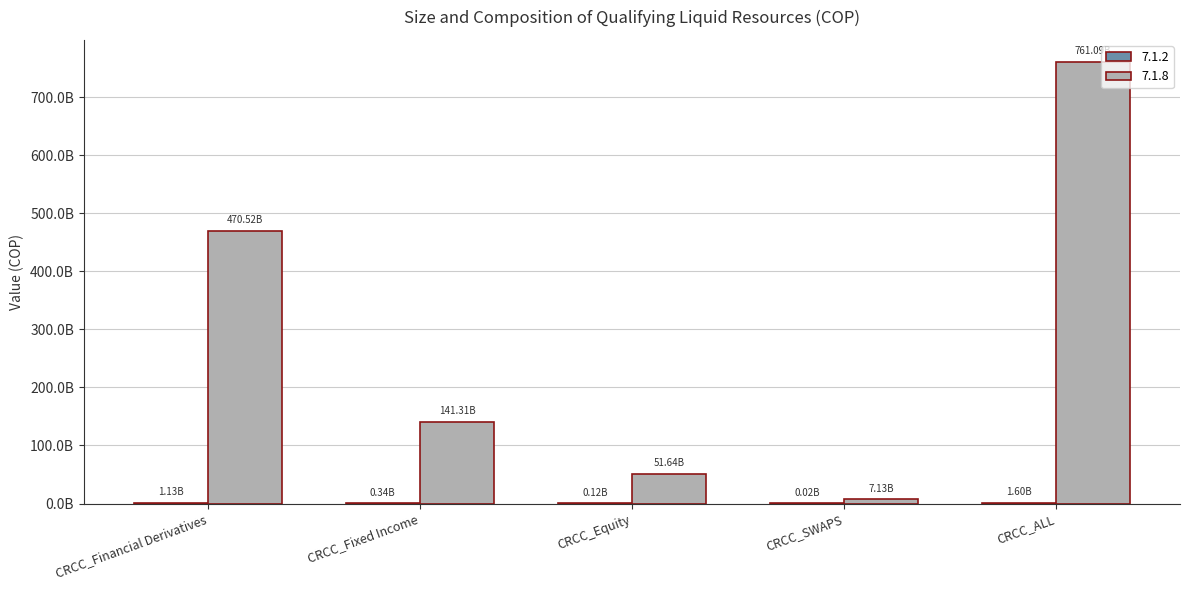

What is the minimum value shown in the chart?

17038264.2